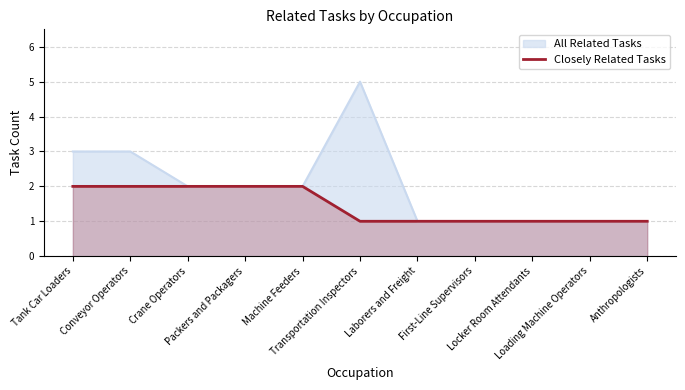

At which category does the chart reach its peak across all series?

Tank Car Loaders